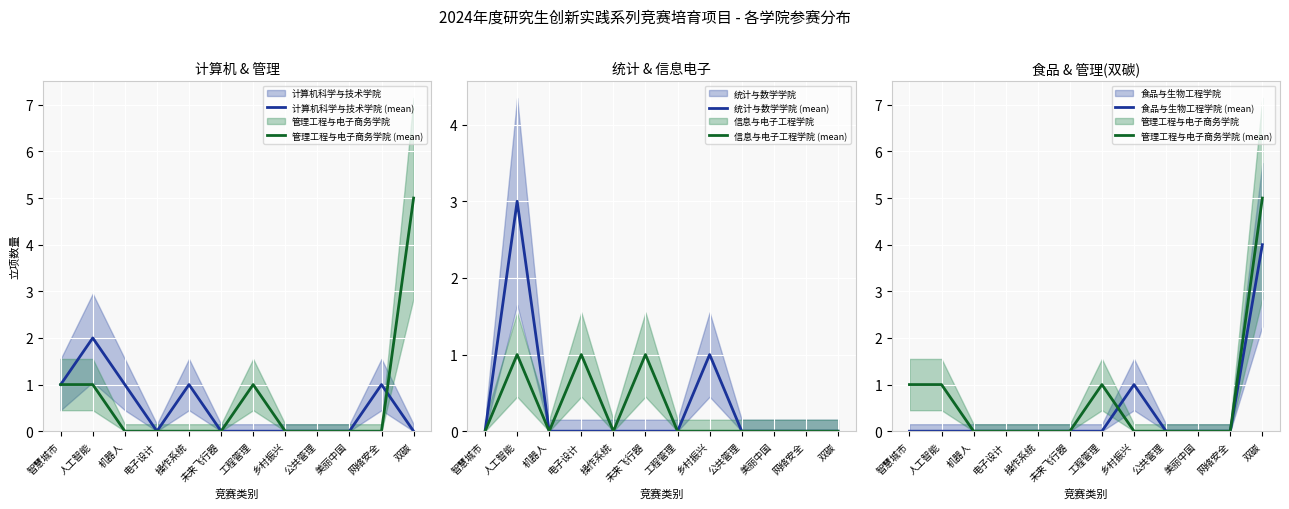

How many data points does each series have?

12